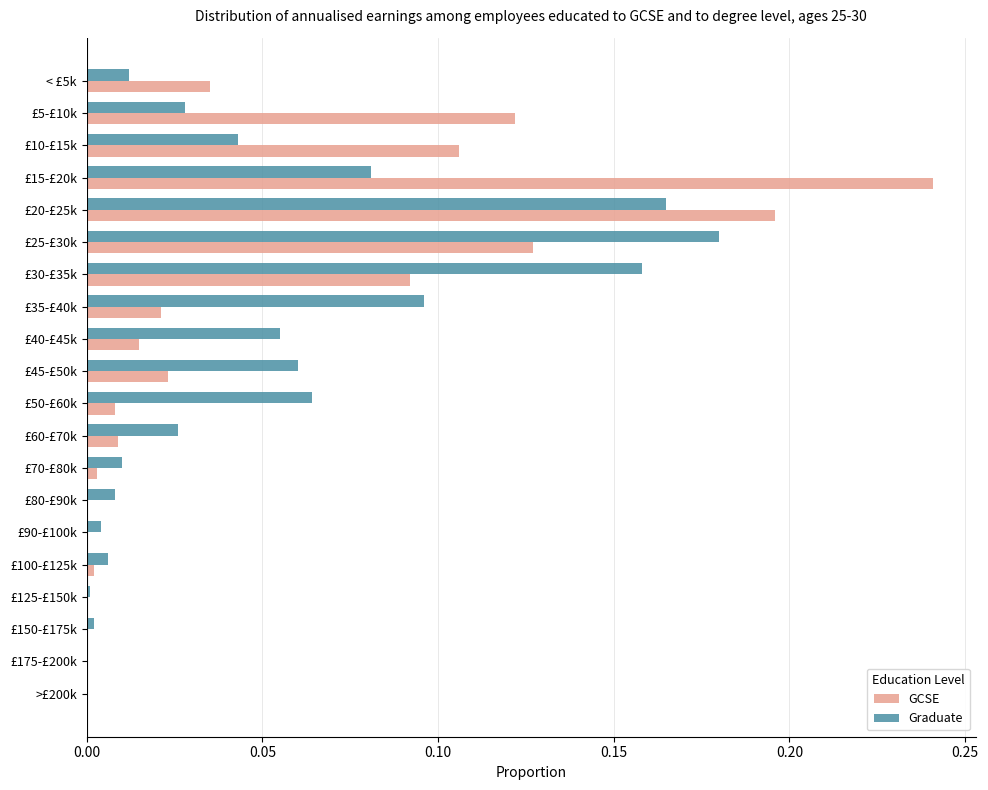

True or false: GCSE has a value of -0.1 at £175-£200k.

False